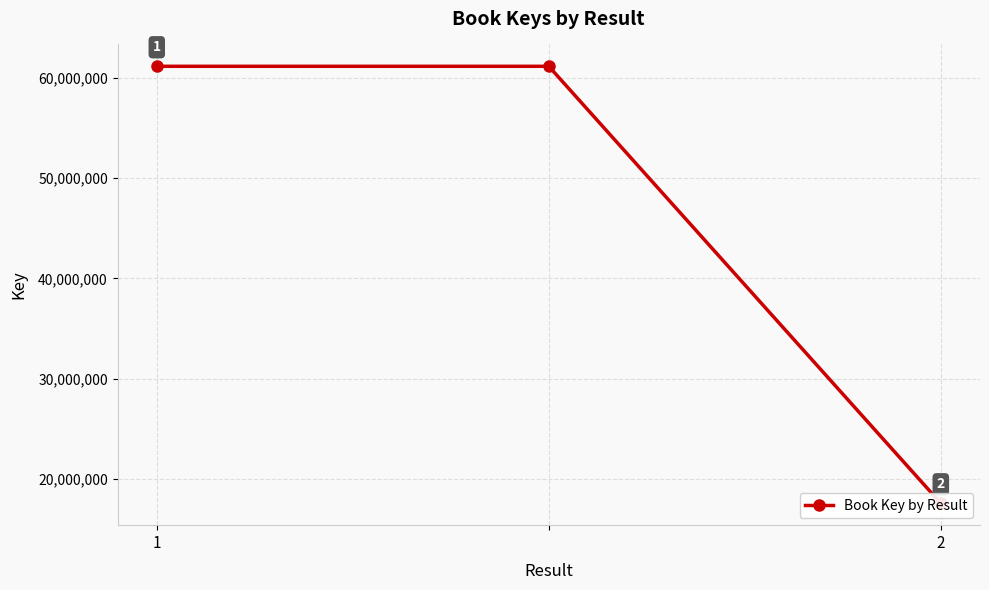

Rank the categories by value from highest to lowest.

1, 2, 2